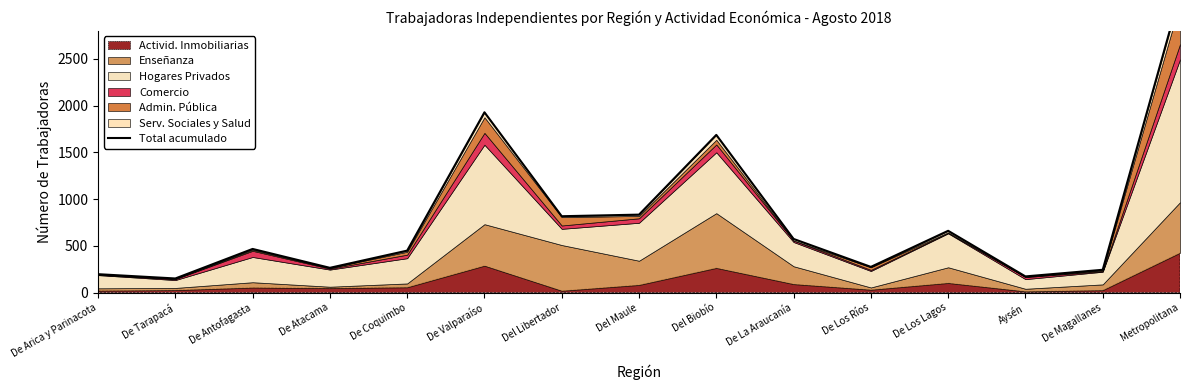

How many data points are less than 467?

7